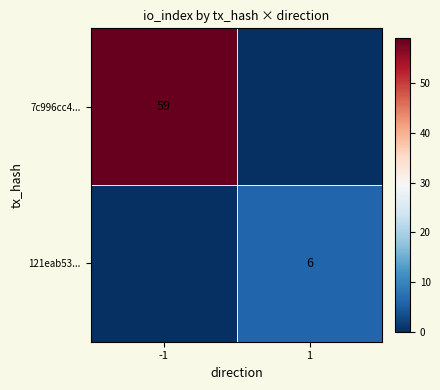

Is it true that 7c996cc4... equals 59 at -1?

True